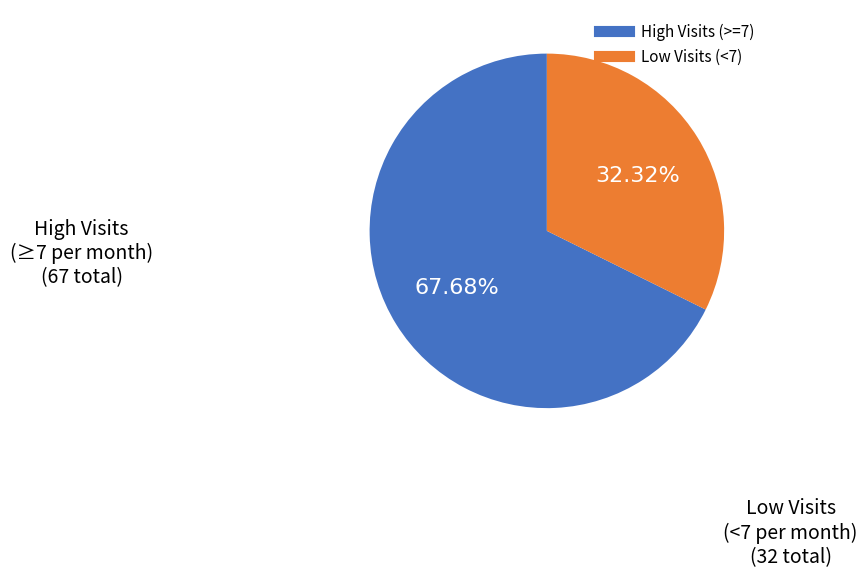

Does any single category account for the majority?

Yes